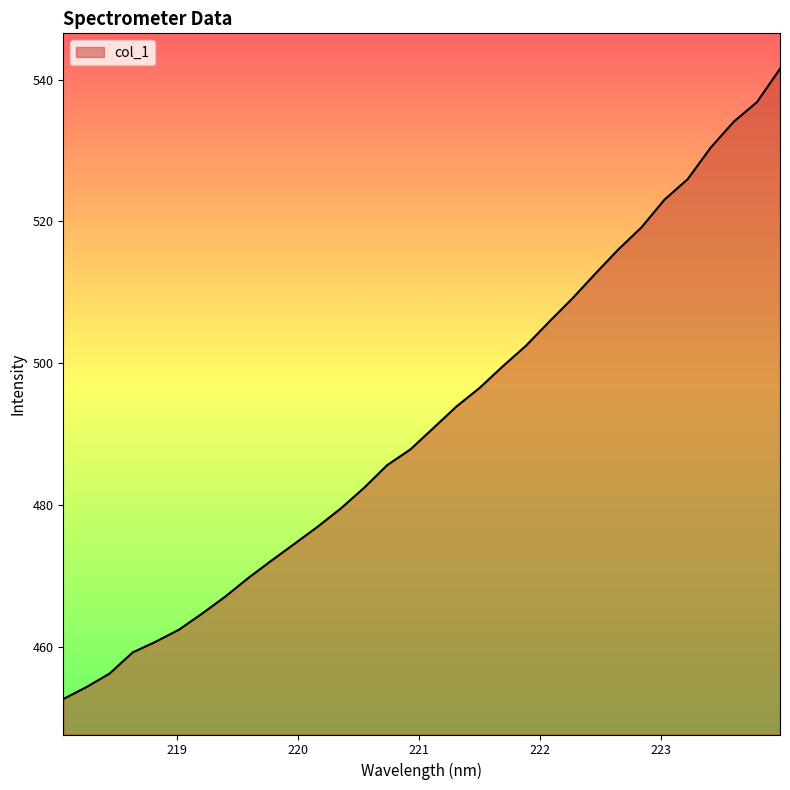

How many distinct data groups are displayed?

1